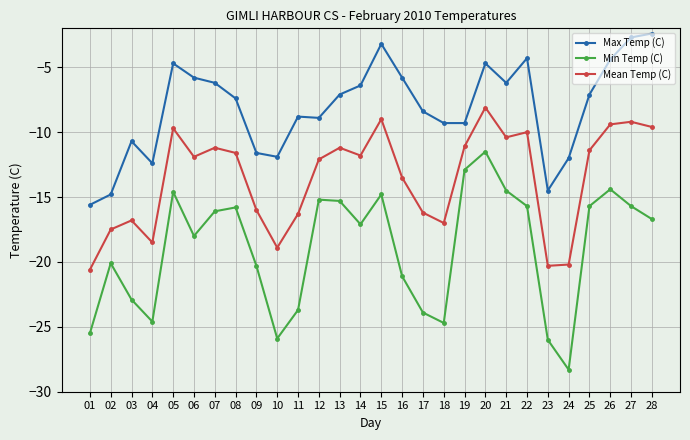

What is the highest value of the Mean Temp (C) series?

-8.1